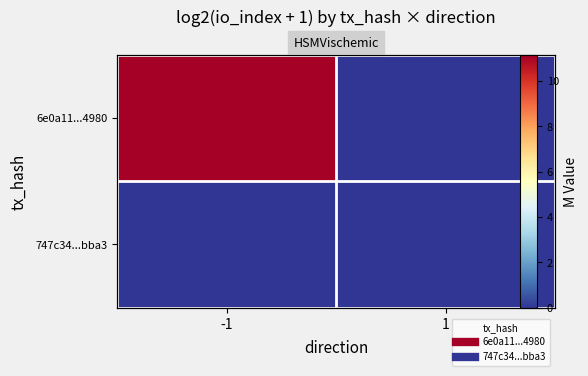

At which category does the chart reach its peak across all series?

-1